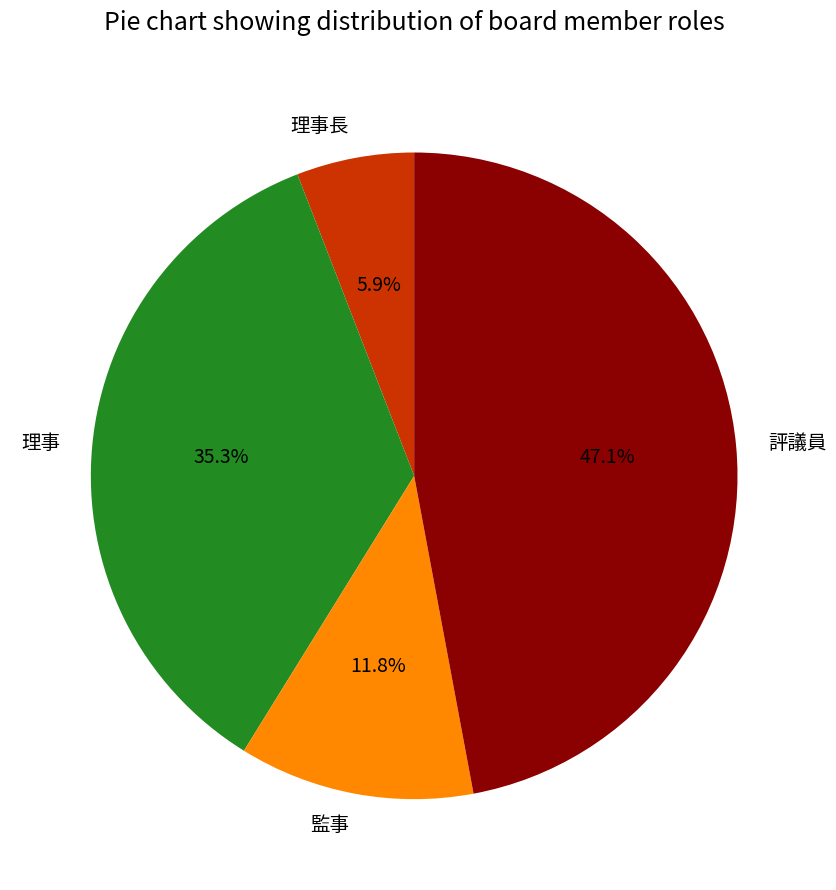

Which category has the biggest portion of the pie?

評議員